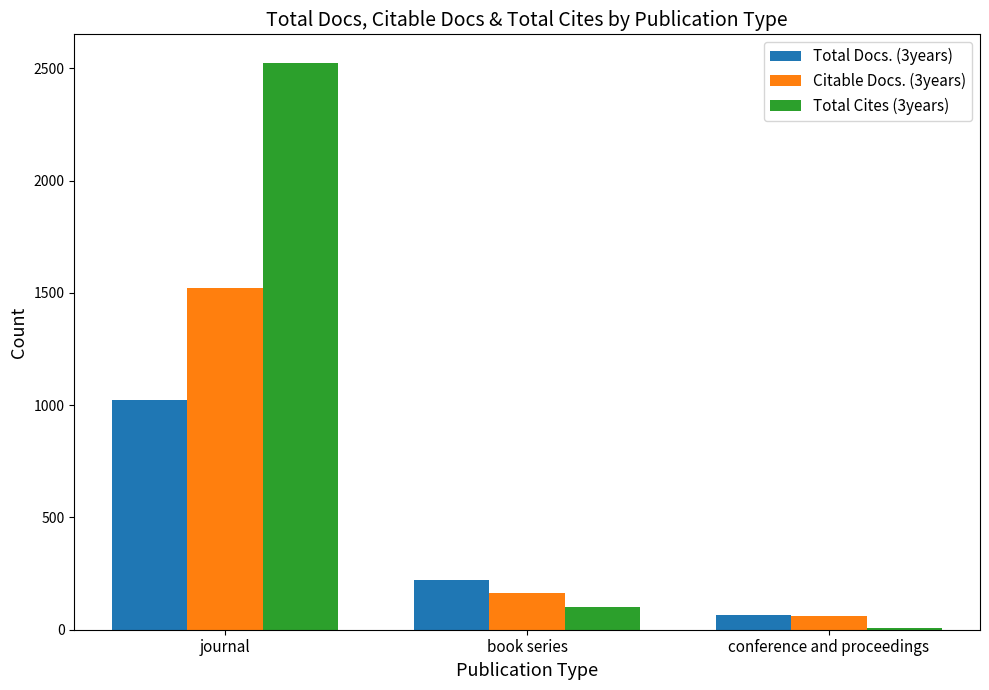

What is the total value across all series at conference and proceedings?

134